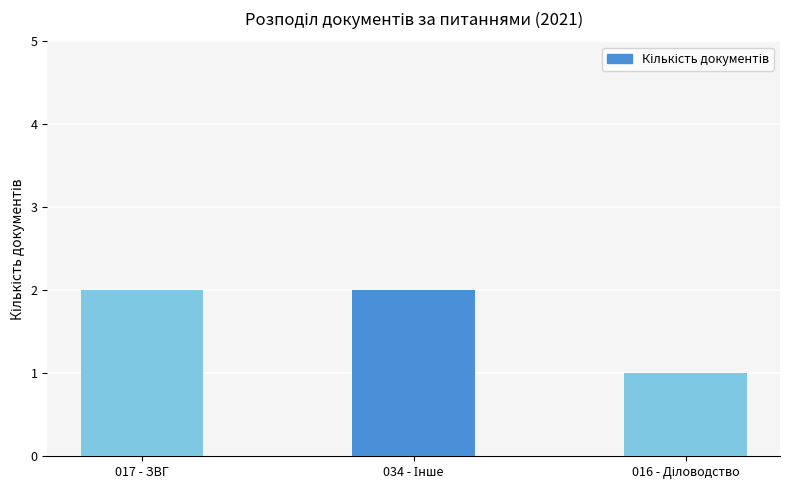

How many categories are shown in the chart?

3